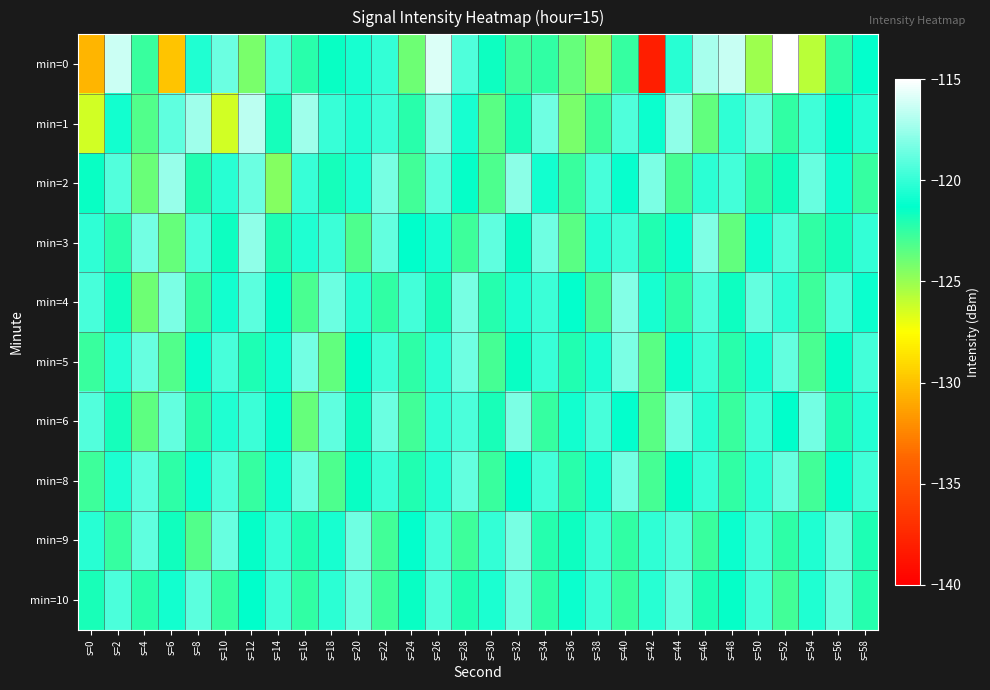

Which has a higher value, s=26 or s=4?

s=26